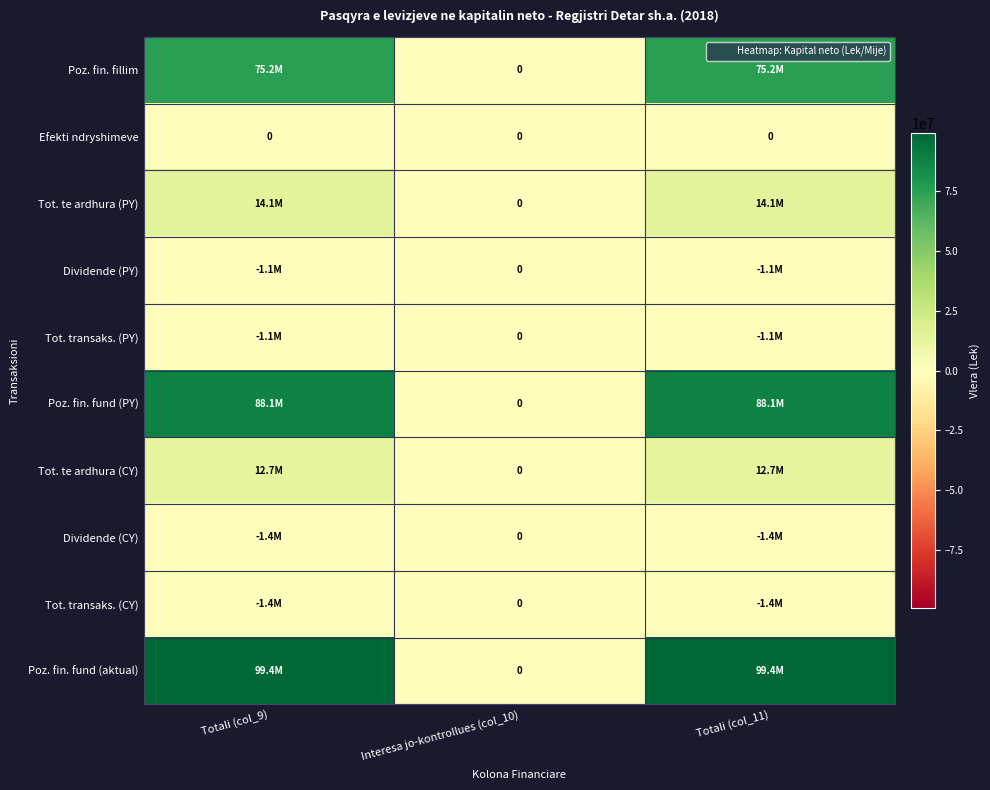

Which label corresponds to the smallest value in the chart?

Totali (col_9)